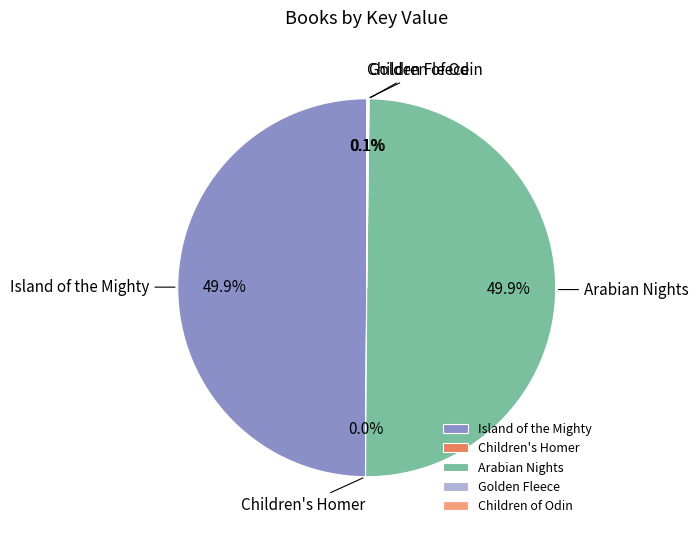

What is the ratio of the value at Arabian Nights to the value at Island of the Mighty?

1.0